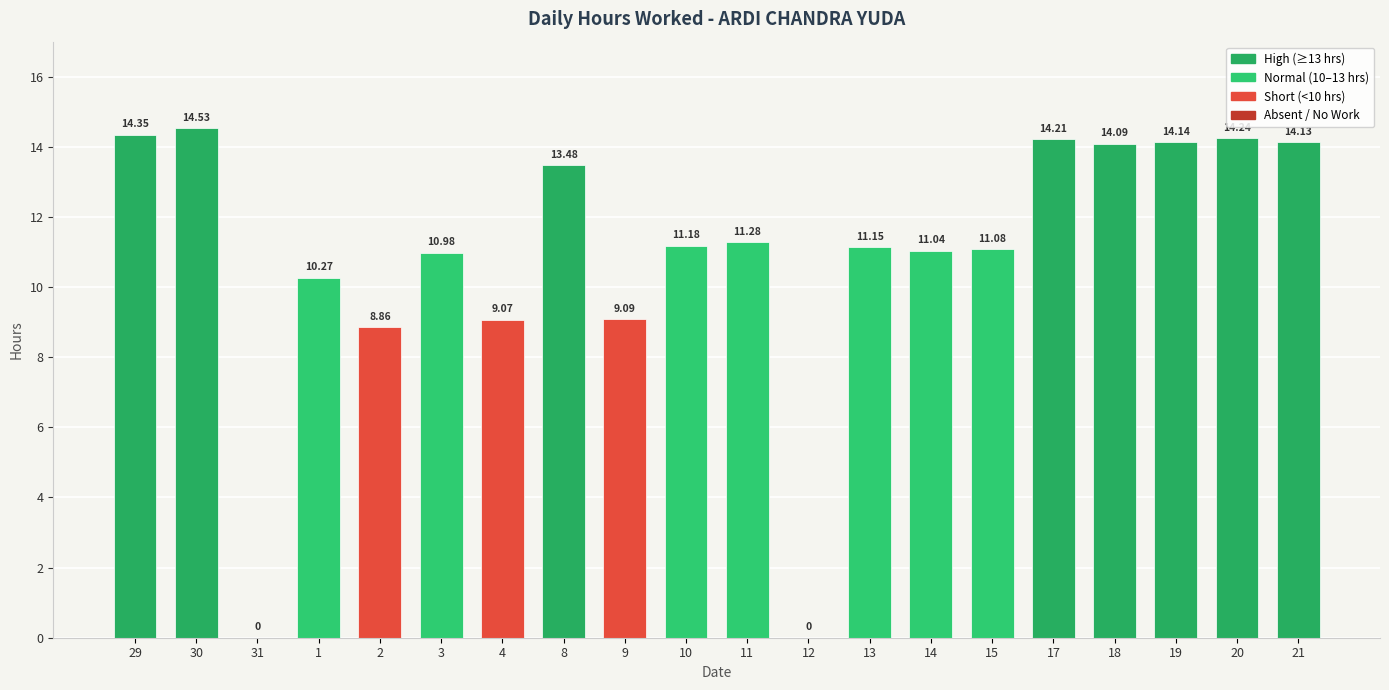

What is the change in value from 2 to 13?

+2.3